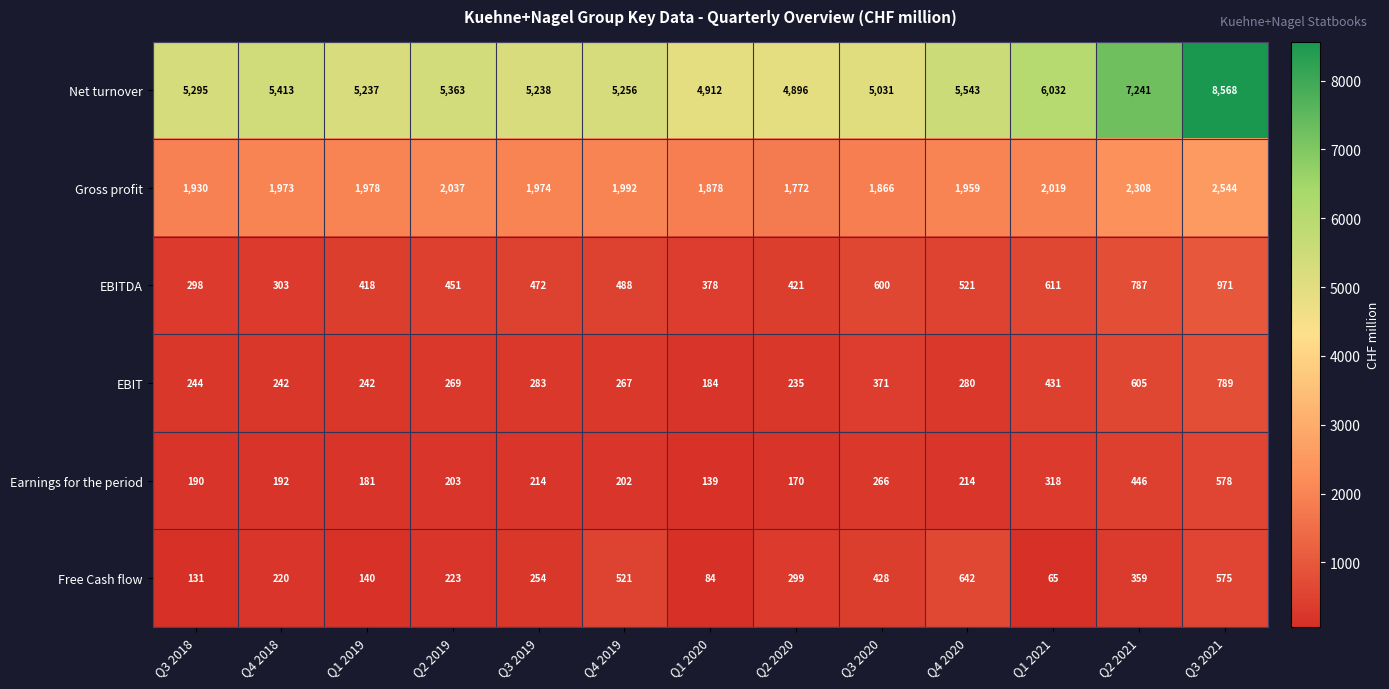

Between Q1 2019 and Q1 2021, which series saw the biggest shift?

Net turnover